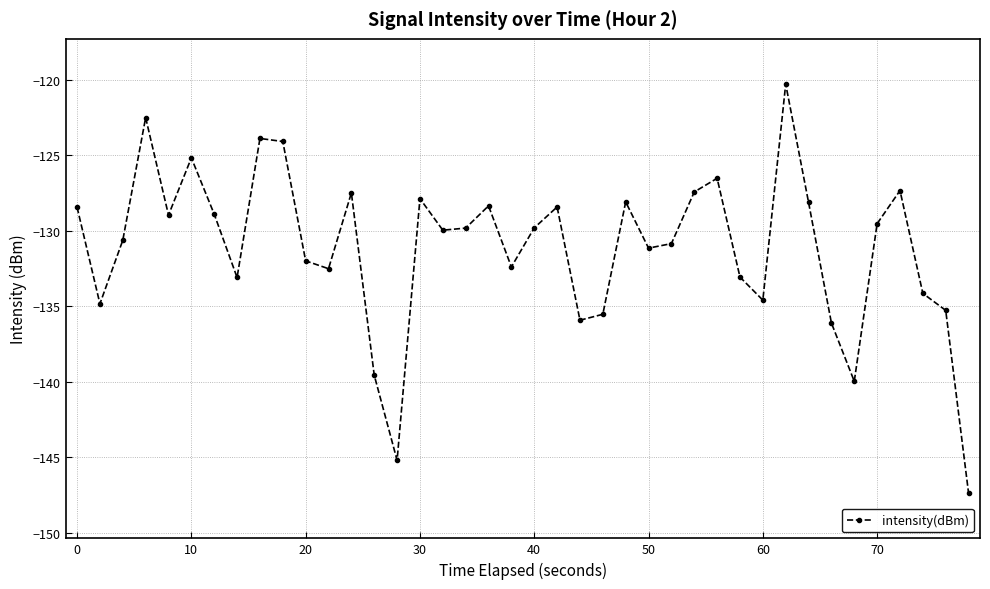

What is the average value?

-131.1